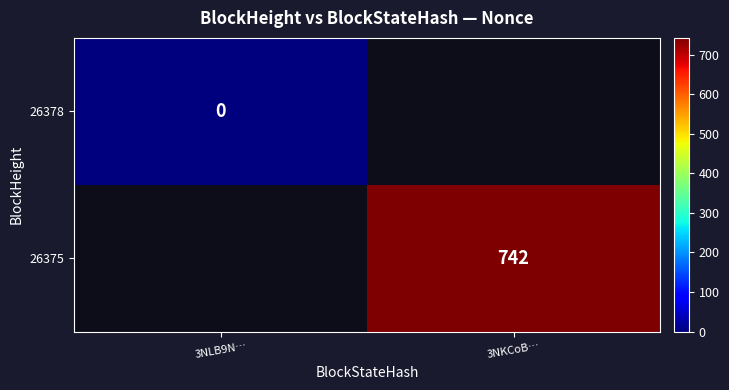

At how many categories does at least one series exceed 388?

1